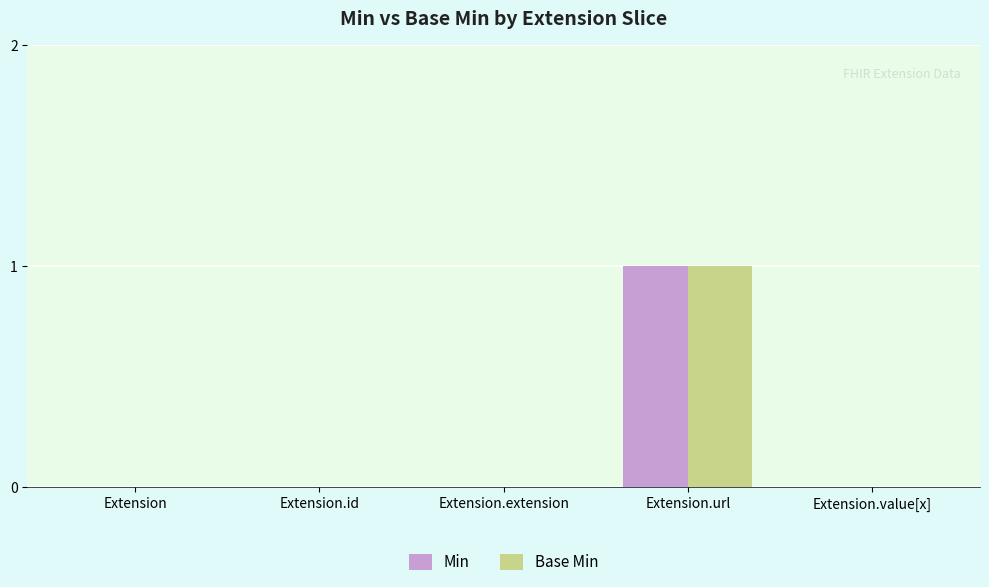

Reading right to left, what are all the values shown in this chart?

Min: Extension.value[x]=0	Extension.url=1	Extension.extension=0	Extension.id=0	Extension=0
Base Min: Extension.value[x]=0	Extension.url=1	Extension.extension=0	Extension.id=0	Extension=0